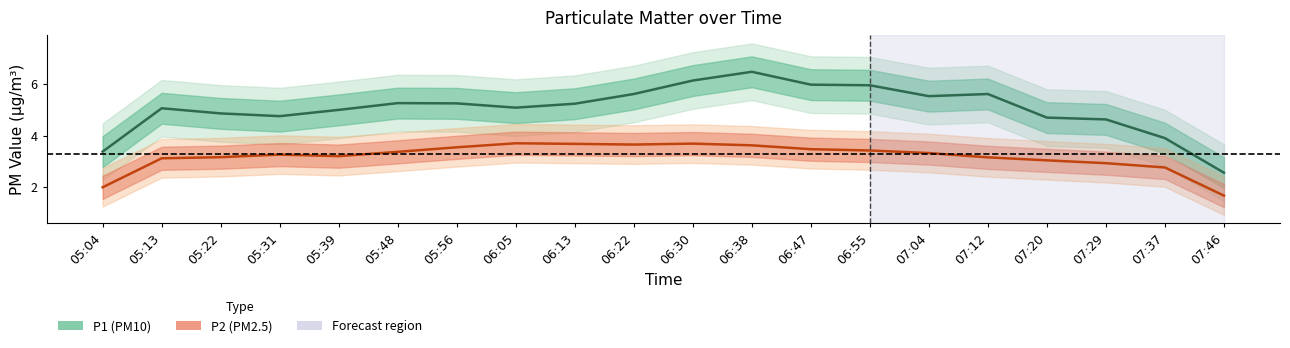

What is the approximate value of P2 (PM2.5) at 06:22?

3.6